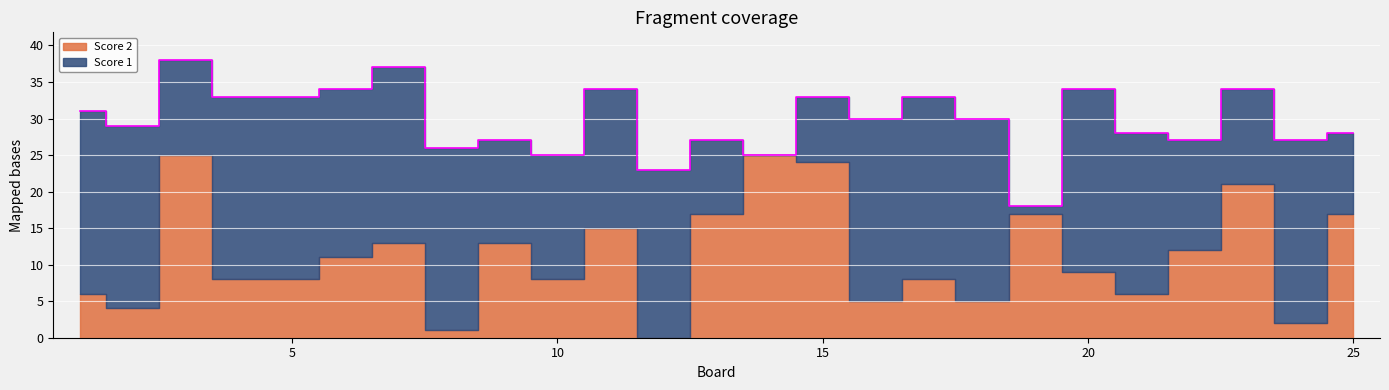

True or false: Score 2 has more than 2 points higher than both neighbors.

True